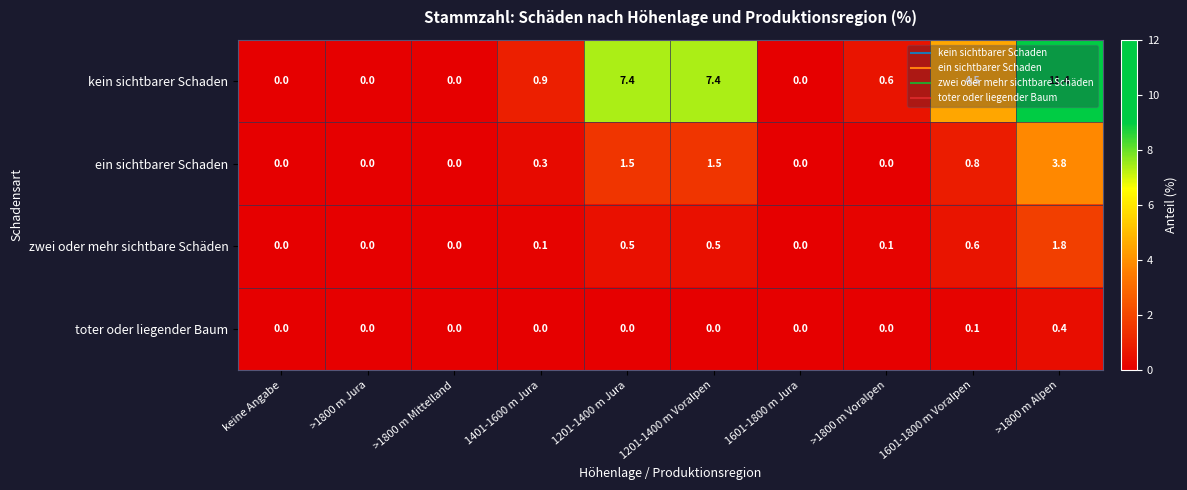

Rank the series by their maximum value, from highest to lowest.

kein sichtbarer Schaden, ein sichtbarer Schaden, zwei oder mehr sichtbare Schäden, toter oder liegender Baum